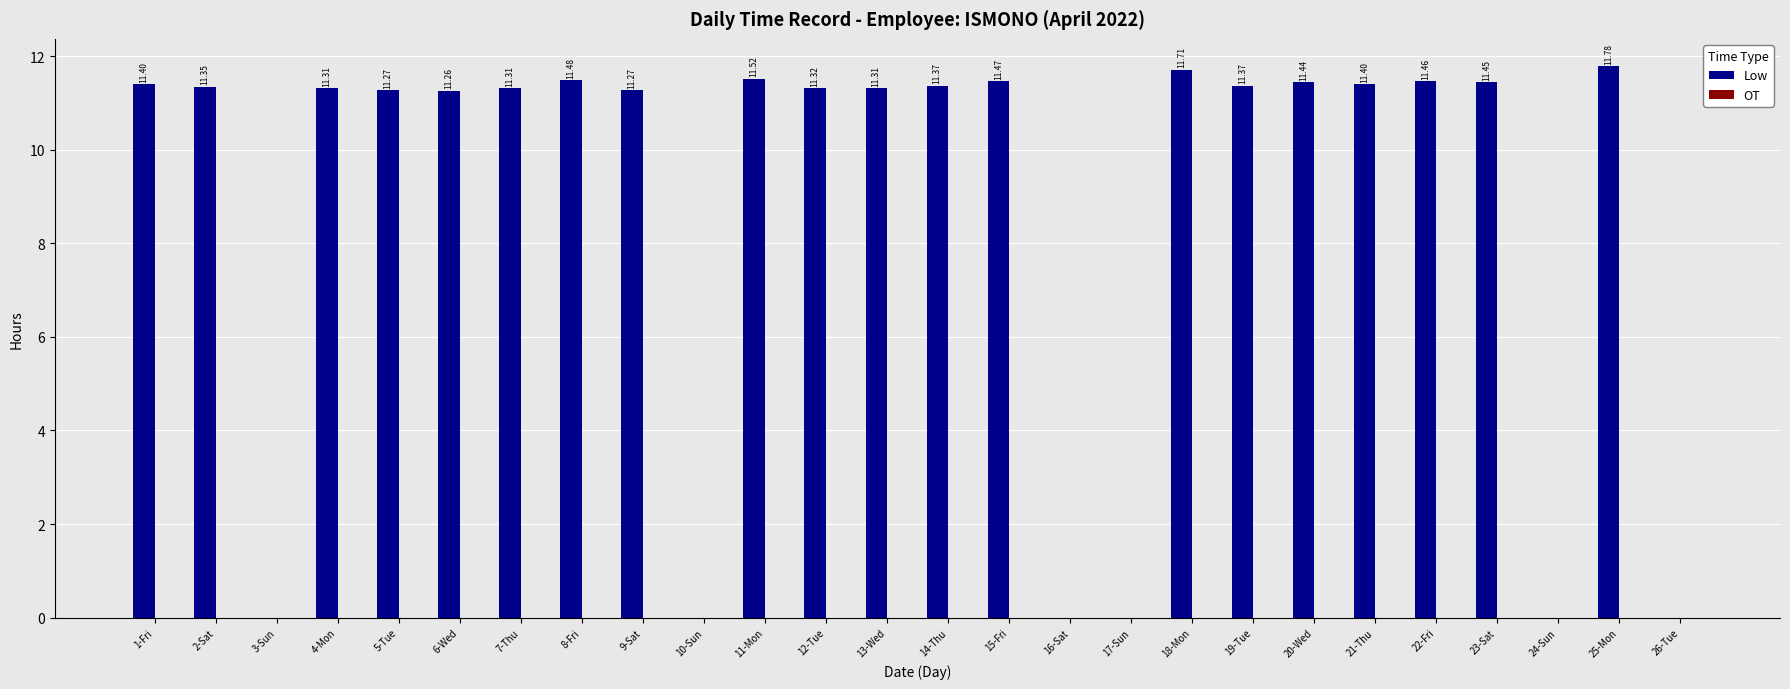

What is the change in value from 5-Tue to 10-Sun?

-11.3